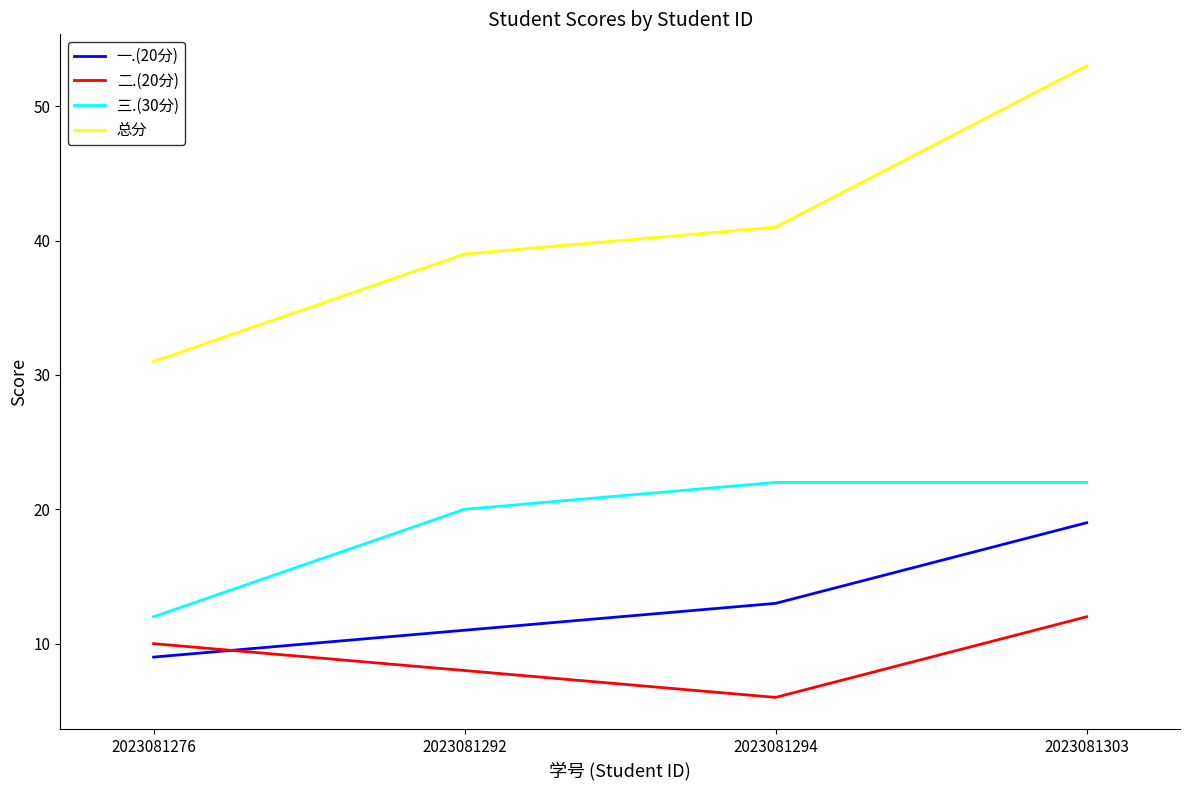

Is it true that 三.(30分) equals 12 at 2023081276?

True